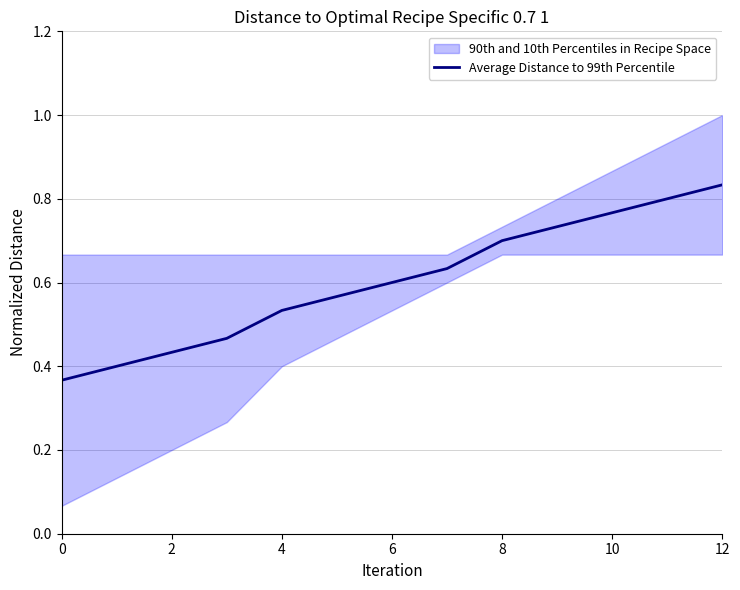

The value at 10 is 0.5. True or false?

False